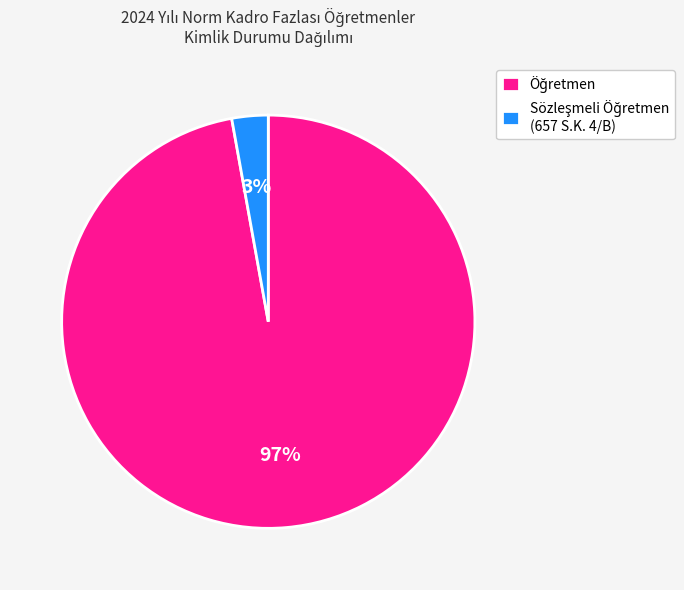

Is there a majority slice in this chart?

Yes